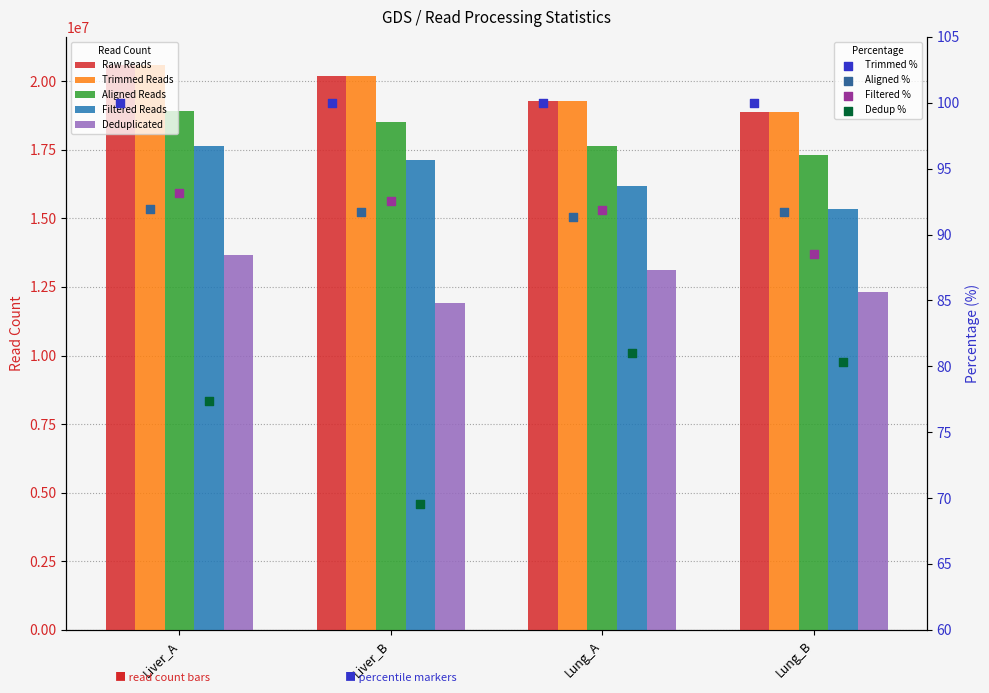

Which series contains the highest Y value?

Raw Reads